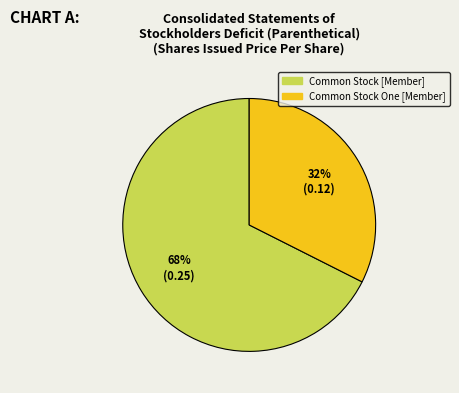

Which category accounts for the majority?

Common Stock [Member]